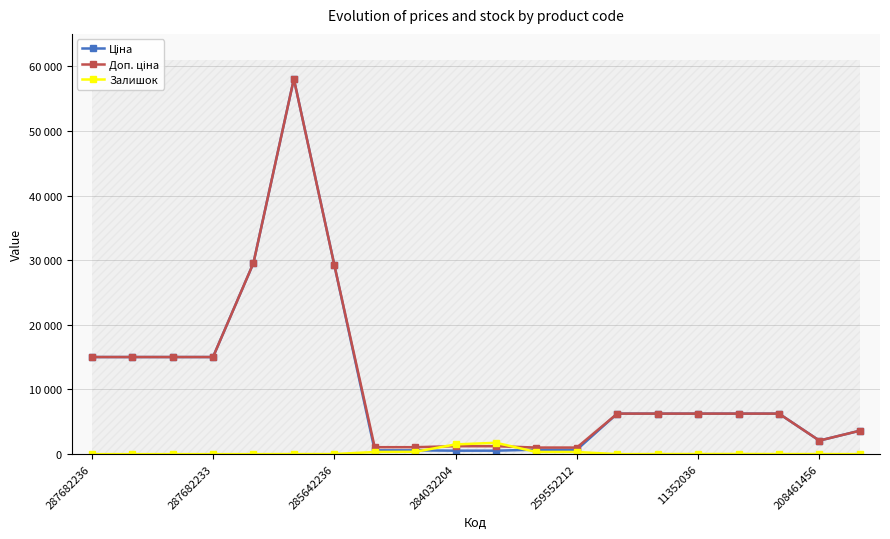

What is the value of the Ціна point at the 9th from the left?

586.0